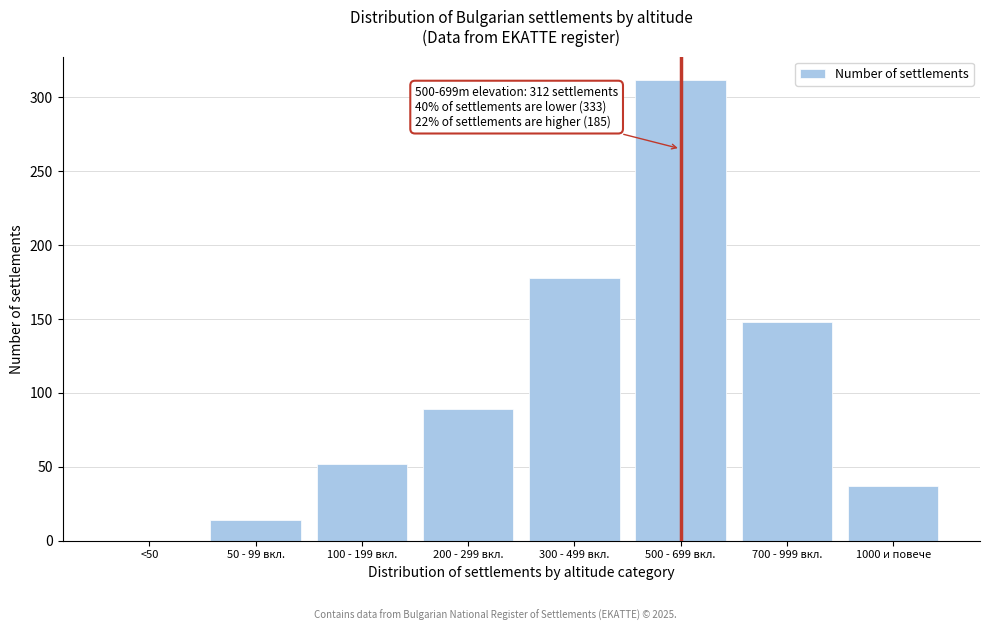

Reading right to left, list all the values displayed in this chart.

1000 и повече=37	700 - 999 вкл.=148	500 - 699 вкл.=312	300 - 499 вкл.=178	200 - 299 вкл.=89	100 - 199 вкл.=52	50 - 99 вкл.=14	<50=0